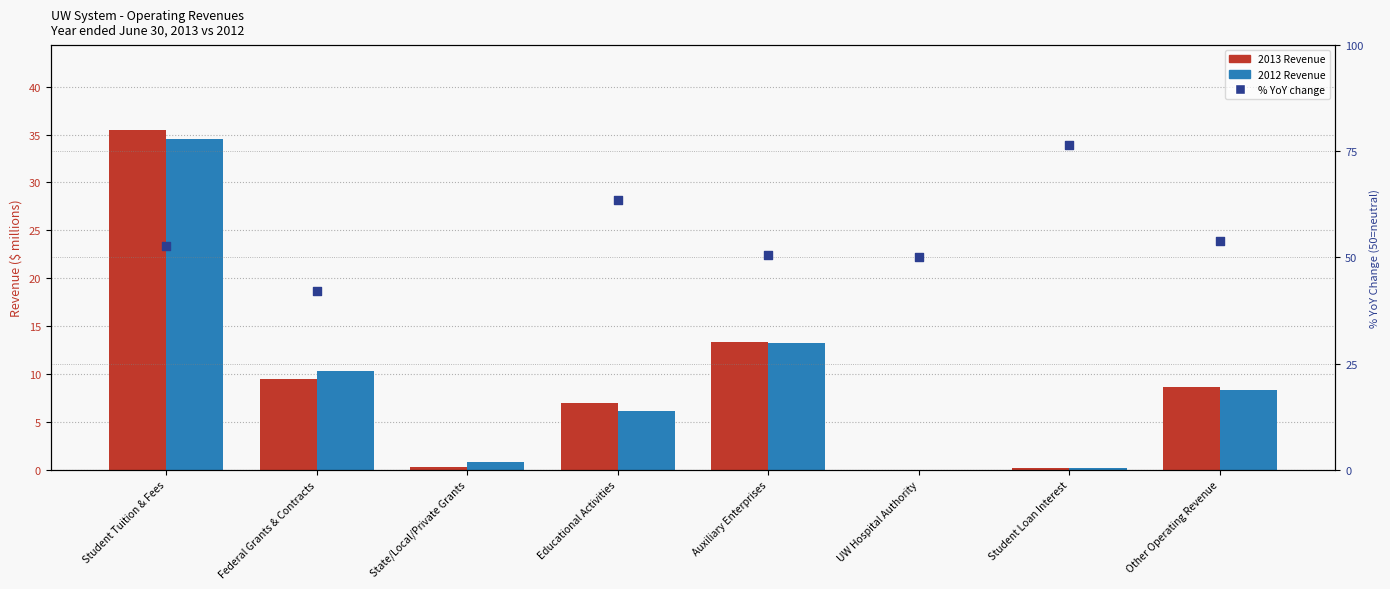

What is the change in value from UW Hospital Authority to Student Loan Interest?

+26.5